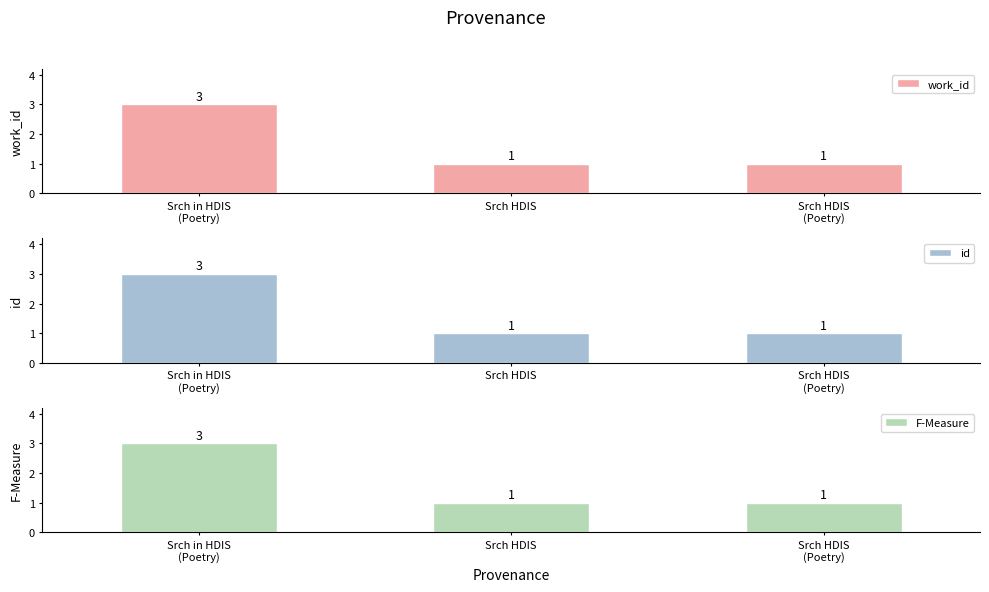

How many distinct data groups are displayed?

3